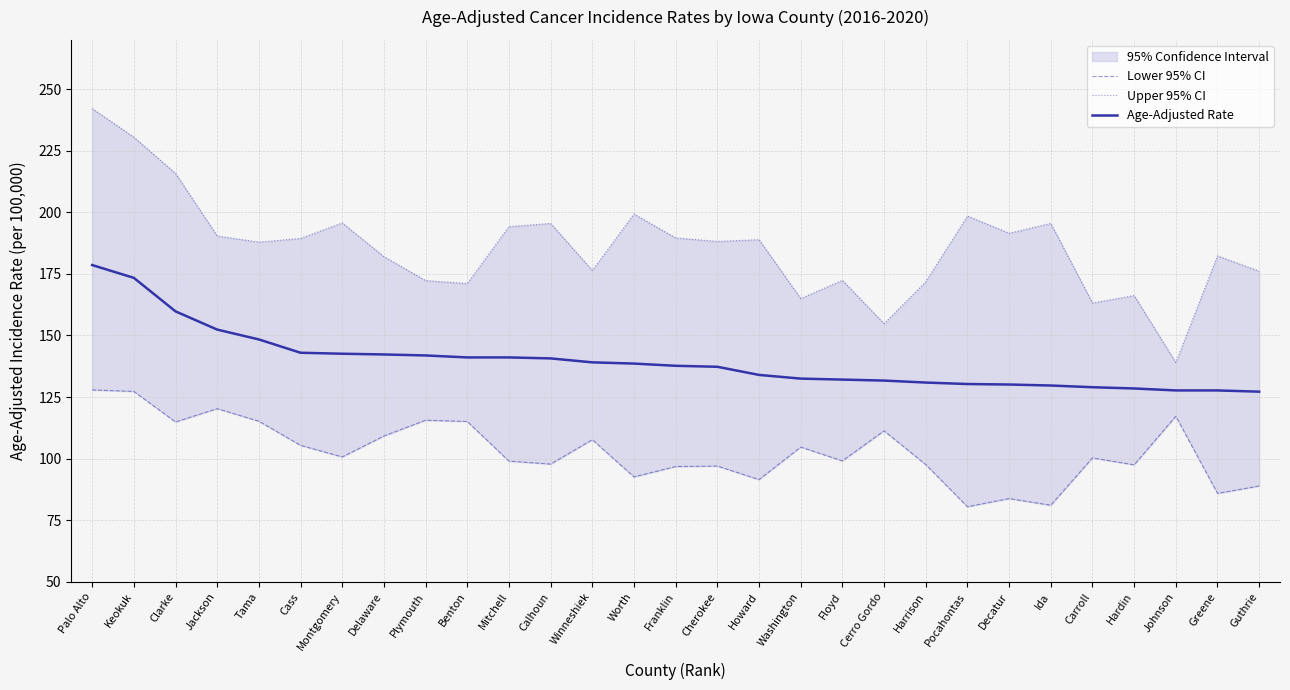

Which series has the largest range (max minus min)?

Upper 95% CI